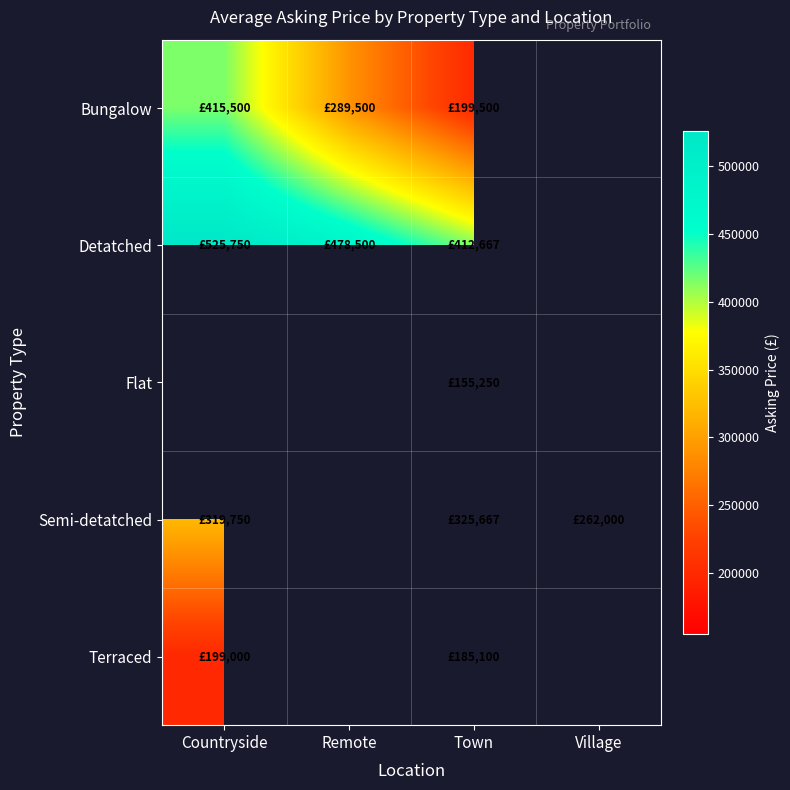

Read the Flat value at Town.

155250.0